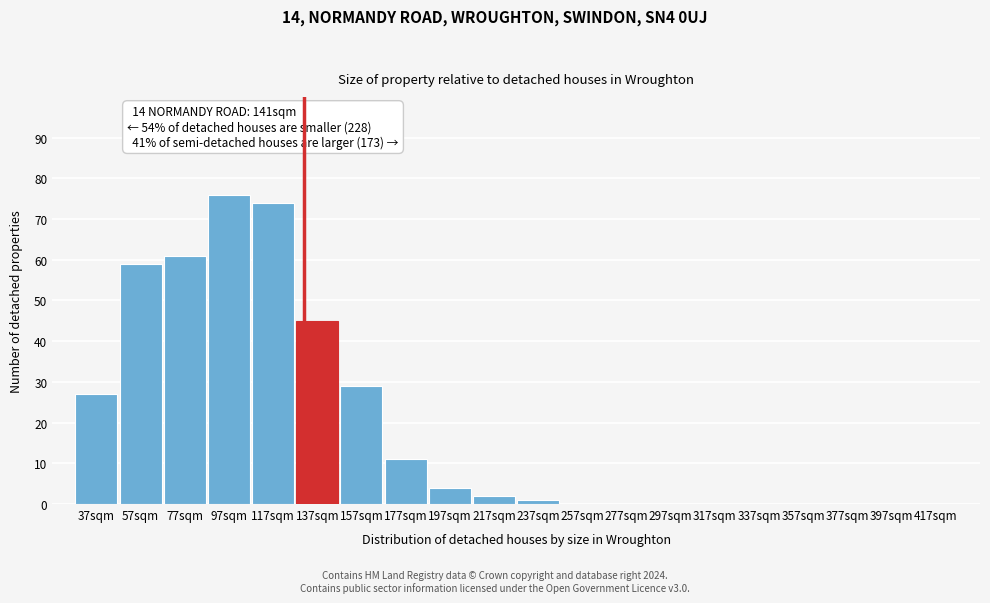

Reading left to right, extract all data points from this chart.

37sqm=27	57sqm=59	77sqm=61	97sqm=76	117sqm=74	137sqm=45	157sqm=29	177sqm=11	197sqm=4	217sqm=2	237sqm=1	257sqm=0	277sqm=0	297sqm=0	317sqm=0	337sqm=0	357sqm=0	377sqm=0	397sqm=0	417sqm=0